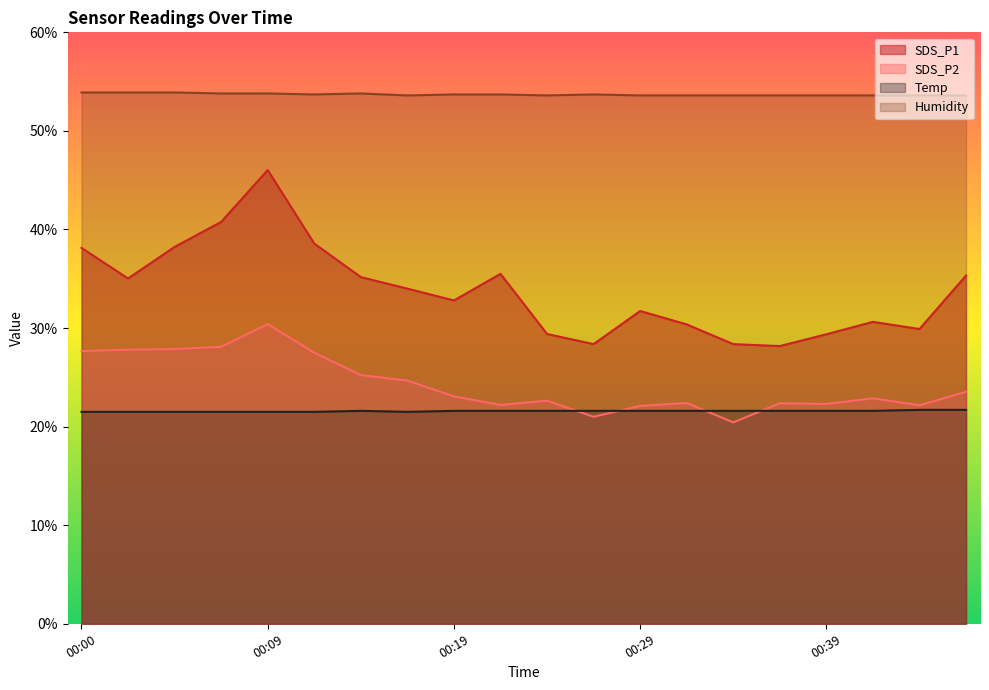

What is the smallest value displayed?

20.4